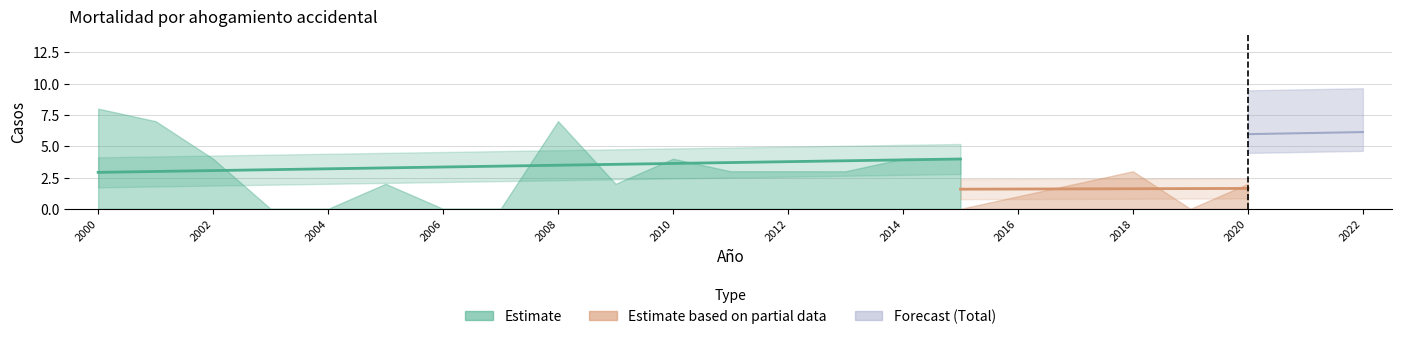

Where is the first local maximum for Total?

2005